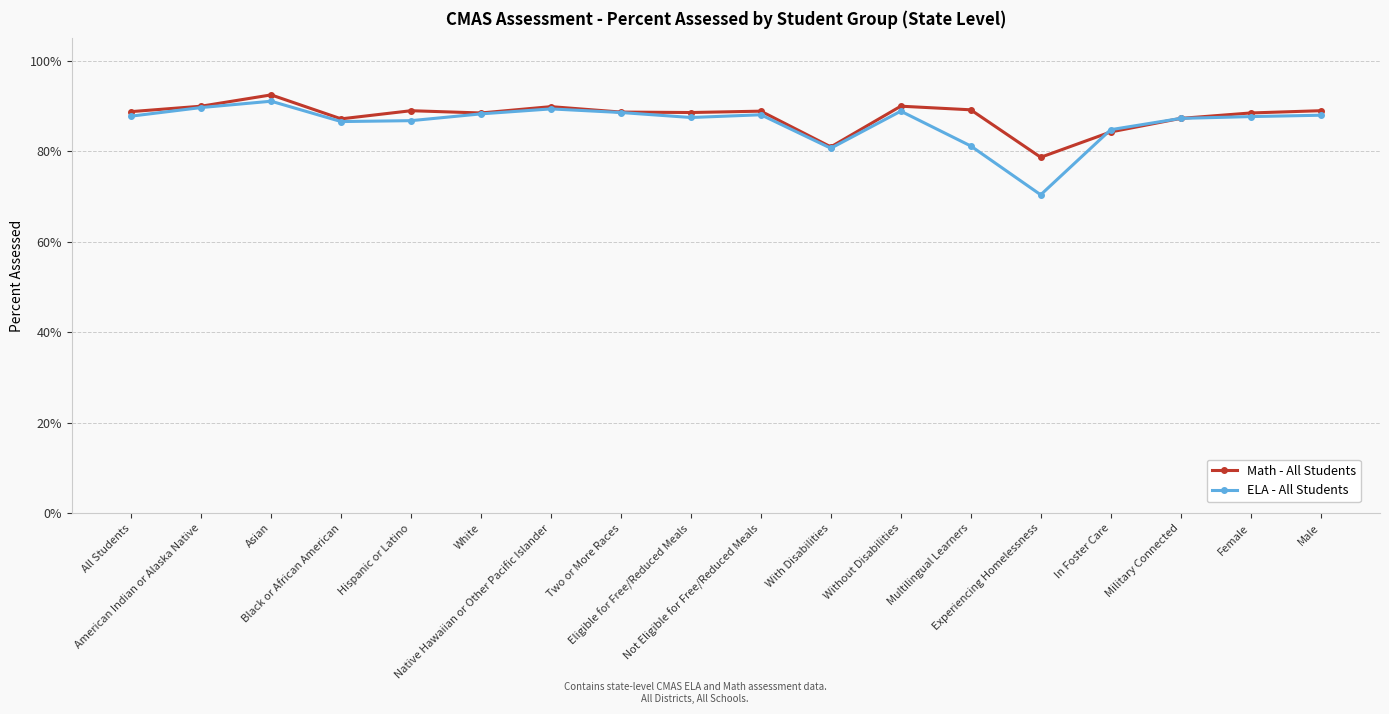

How many lines are shown in the chart?

2